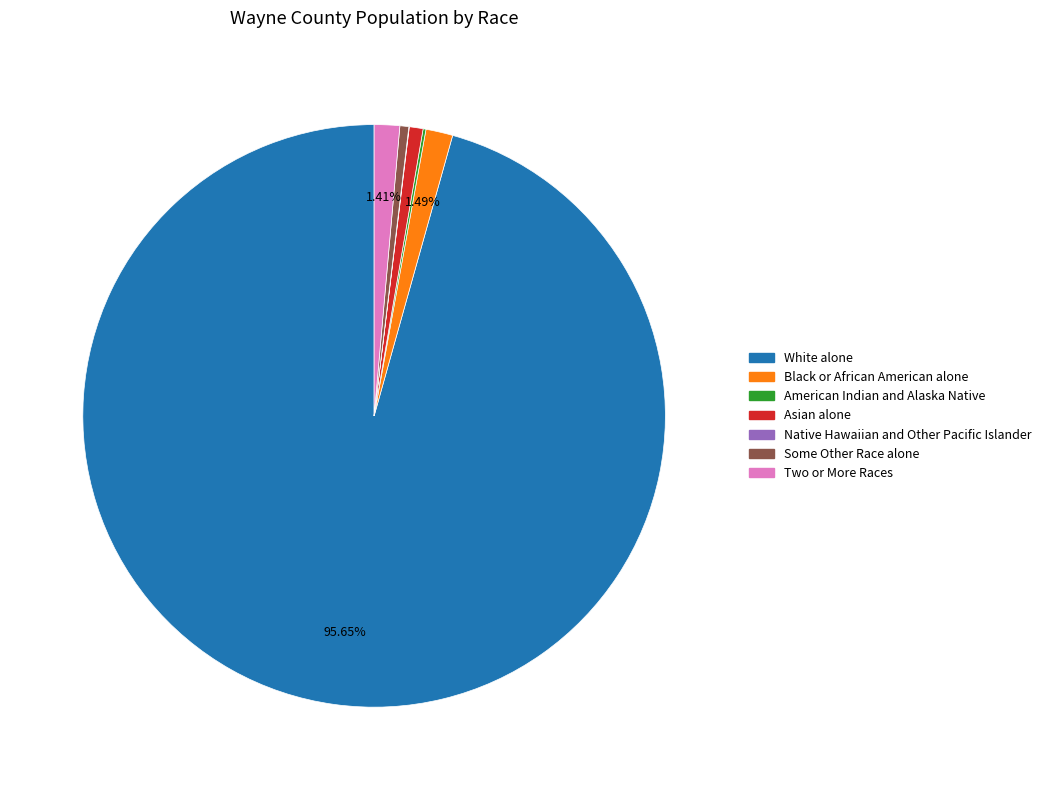

Which has a higher value, Some Other Race alone or White alone?

White alone